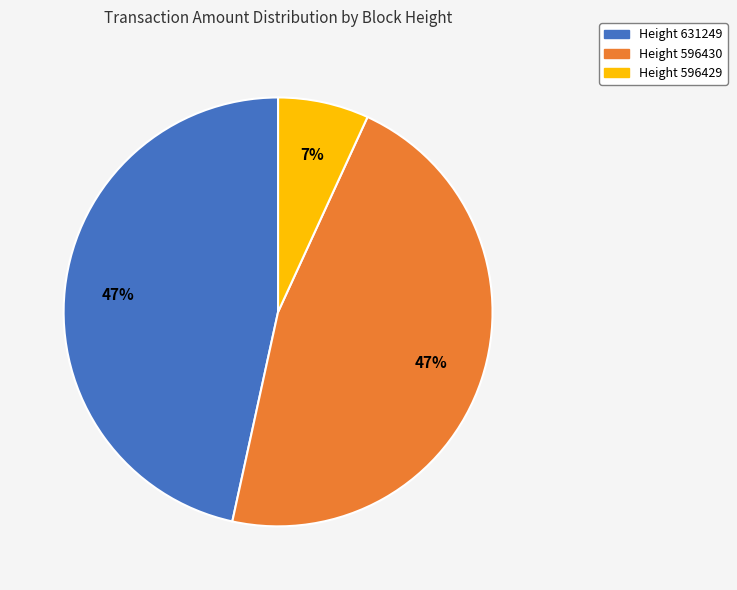

Is there a majority slice in this chart?

No